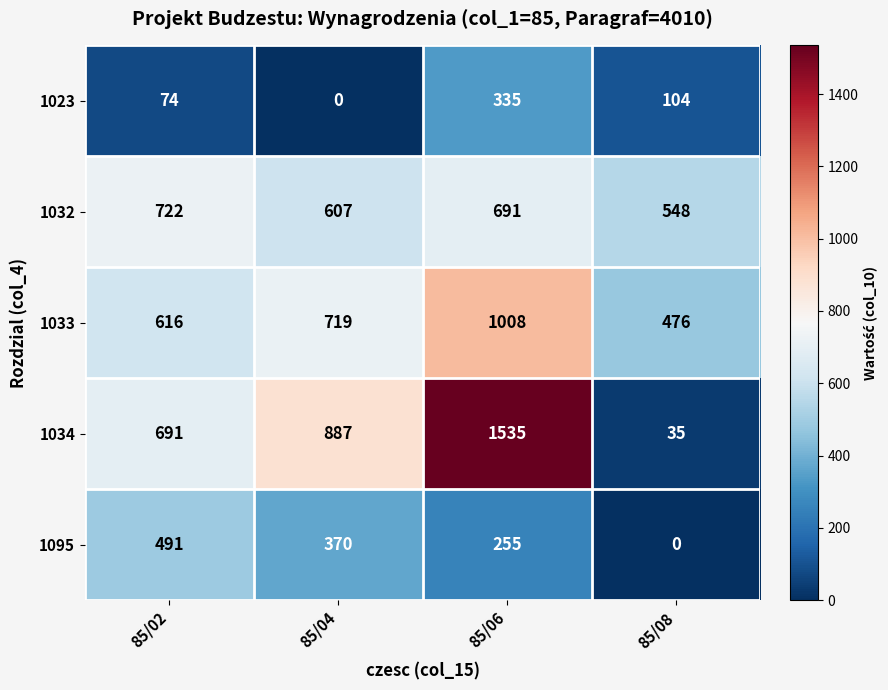

Is it true that 1023 equals 160 at 85/04?

False